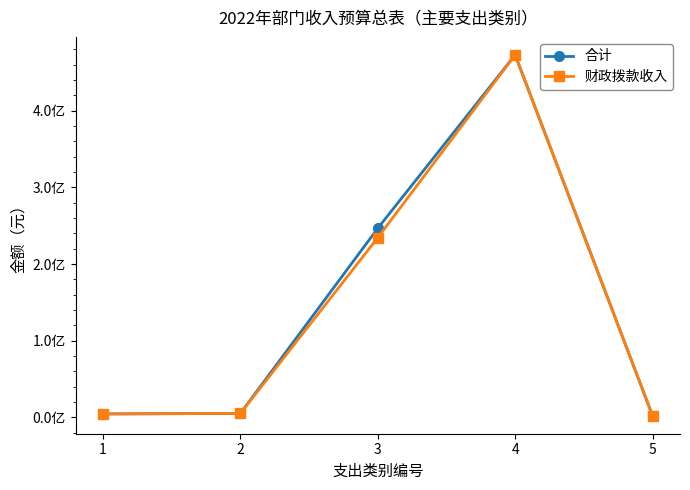

Does the chart display data point markers on the line(s)?

Yes